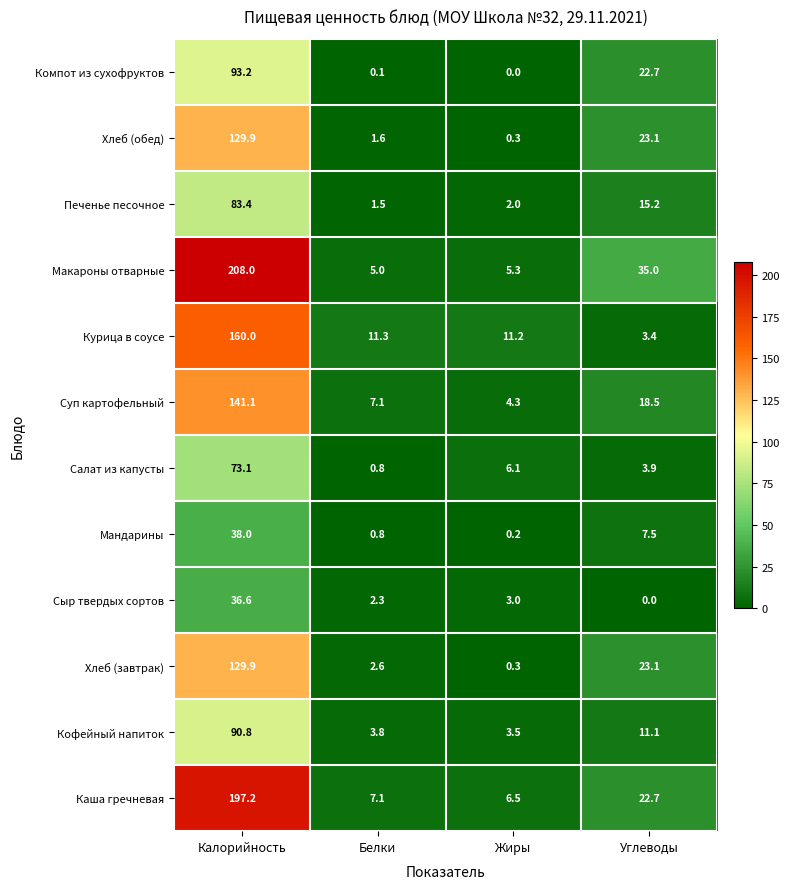

How many data points does each series have?

4